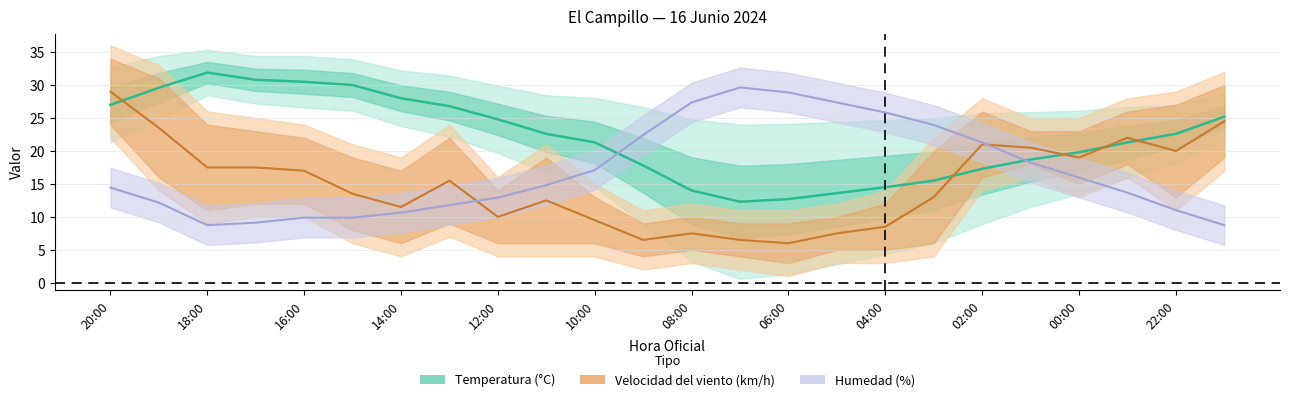

The Racha (km/h) series shows 17.5 at 18:00. True or false?

True